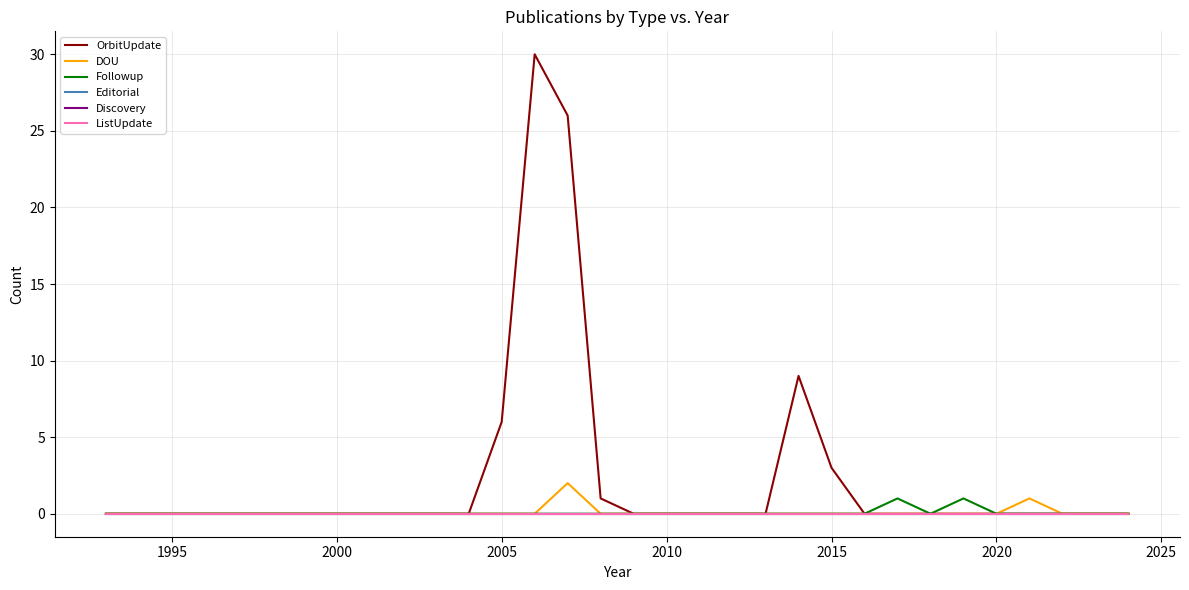

Does the chart have visible grid lines?

Yes